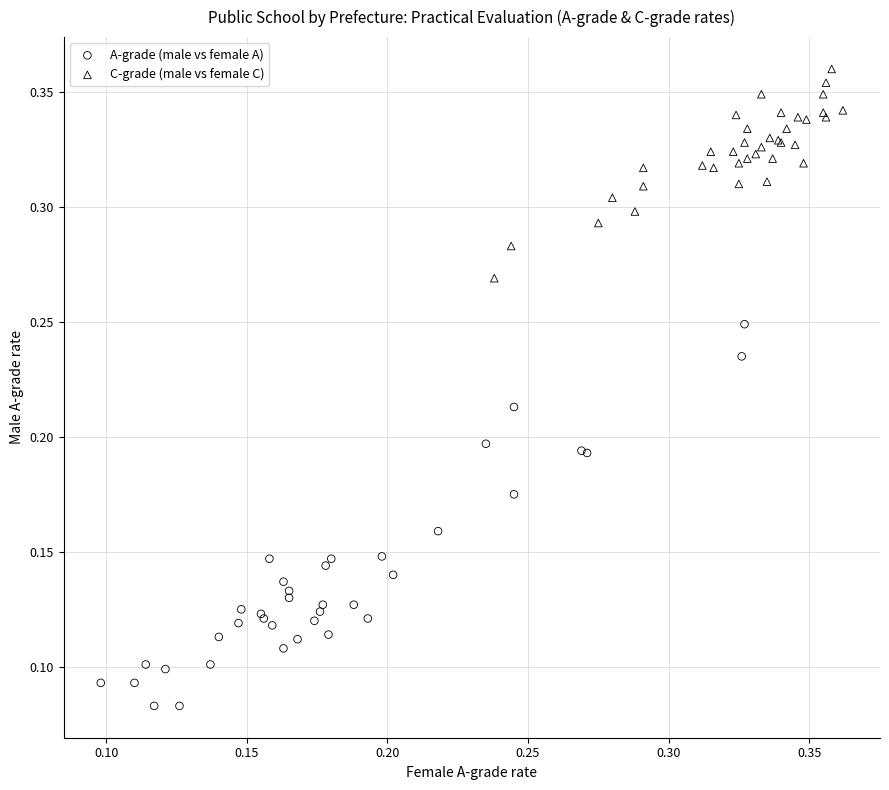

Which series contains the lowest Y value?

A-grade (male vs female A)